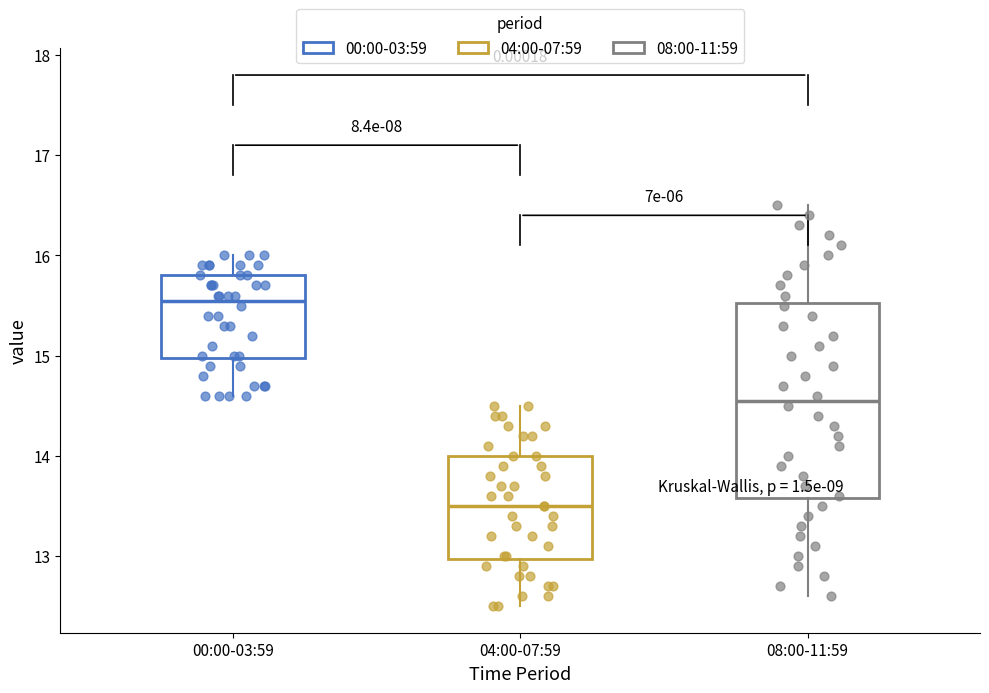

Reading left to right, read every box against the y-axis: the position of its median line, the range the box covers, and the ends of its whiskers. The values are not printed on the chart, so give them approximately, as read against the axis.

00:00-03:59: median 15.6, box 15.0 to 15.8, whiskers 14.6 to 16.0
04:00-07:59: median 13.5, box 13.0 to 14.0, whiskers 12.5 to 14.5
08:00-11:59: median 14.6, box 13.6 to 15.5, whiskers 12.6 to 16.5